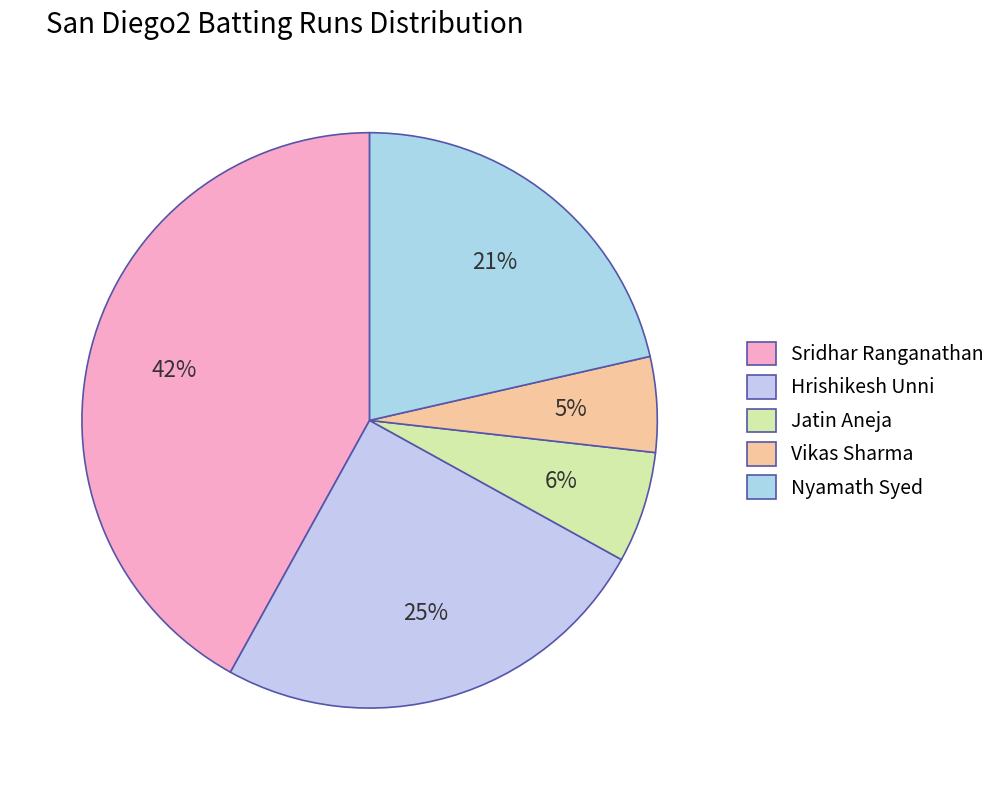

What portion of the pie excludes Vikas Sharma?

94.6%